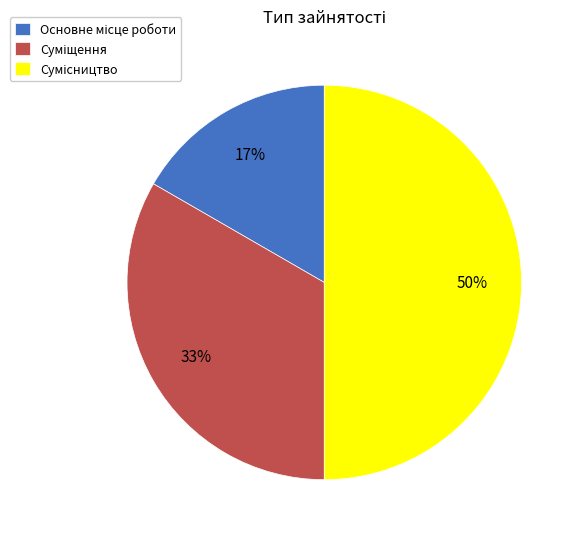

To the nearest percent, what is the difference between the largest and smallest slice percentages?

33%